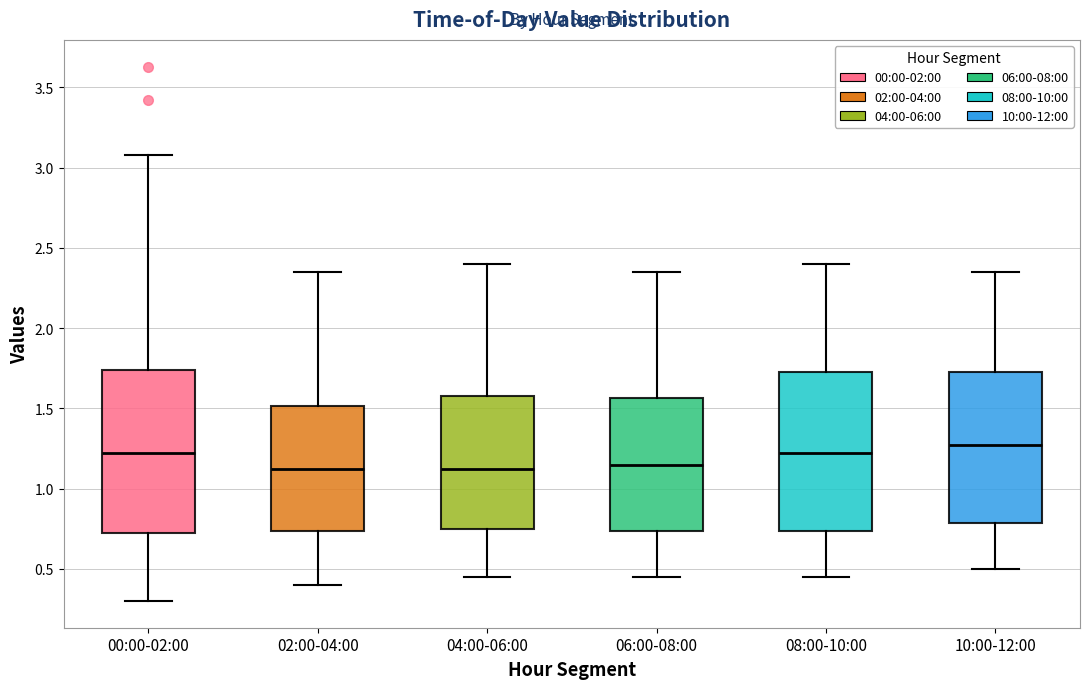

Reading left to right, transcribe this box plot: for each box, give where its median line is, the range the box spans, and where its two whiskers end, as read against the y-axis. The values are not printed on the chart, so give them approximately, as read against the axis.

00:00-02:00: median 1.20, box 0.75 to 1.75, whiskers 0.30 to 3.10
02:00-04:00: median 1.15, box 0.75 to 1.50, whiskers 0.40 to 2.35
04:00-06:00: median 1.15, box 0.75 to 1.60, whiskers 0.45 to 2.40
06:00-08:00: median 1.15, box 0.75 to 1.55, whiskers 0.45 to 2.35
08:00-10:00: median 1.25, box 0.75 to 1.75, whiskers 0.45 to 2.40
10:00-12:00: median 1.30, box 0.80 to 1.75, whiskers 0.50 to 2.35